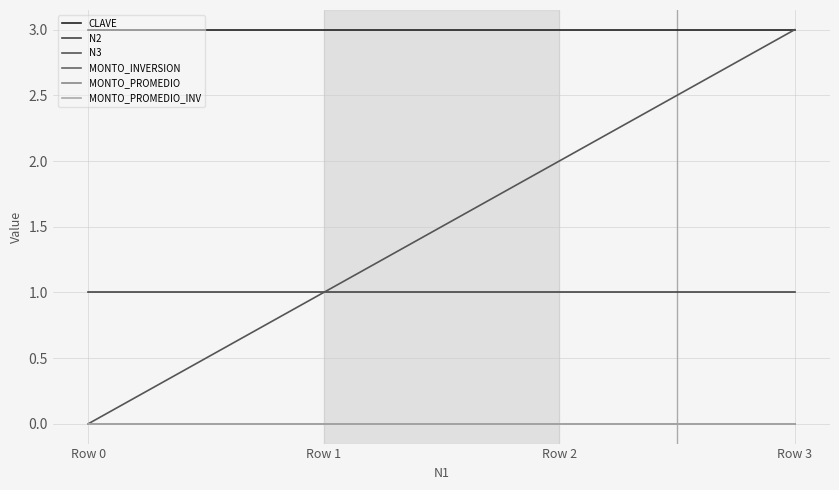

Is this an area chart (filled region under the line)?

No